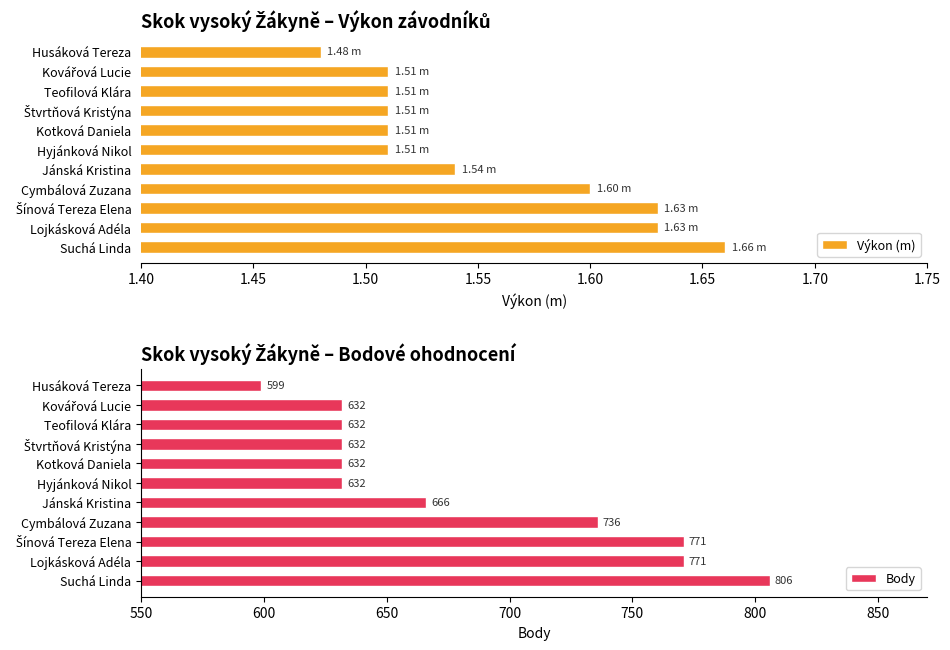

What is the difference between the Body values at Cymbálová Zuzana and Lojkásková Adéla?

35